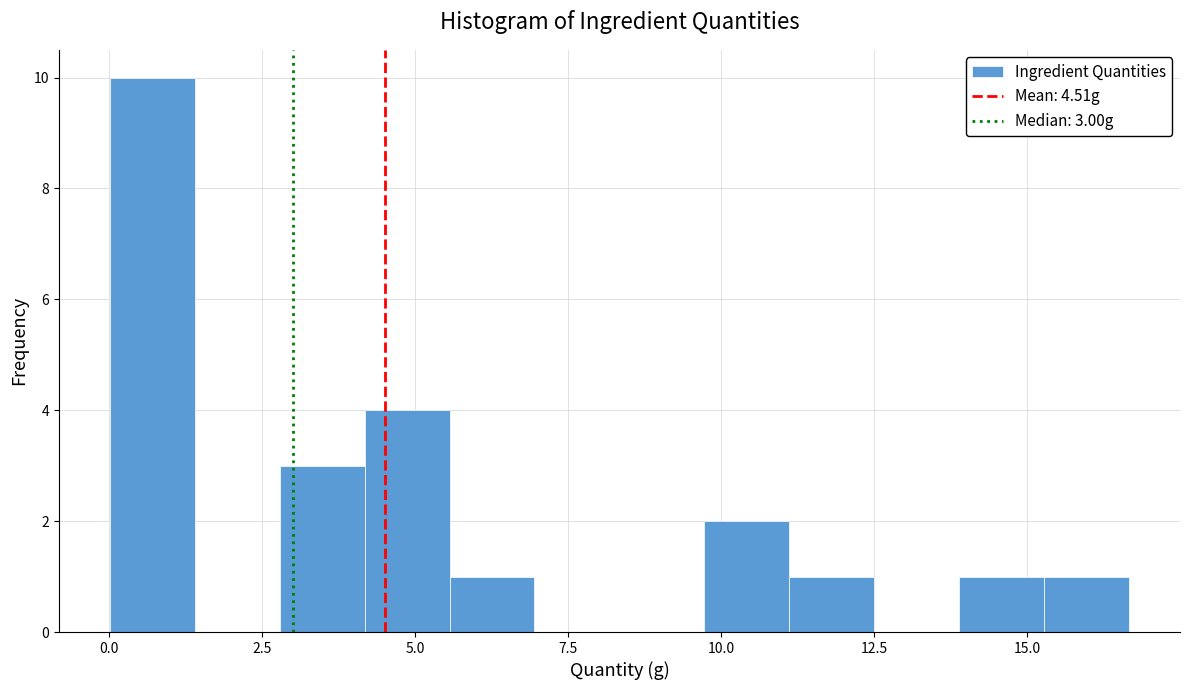

Around what value on the x-axis is the tallest bar? Give the approximate position of its centre, as read against the axis.

0.5